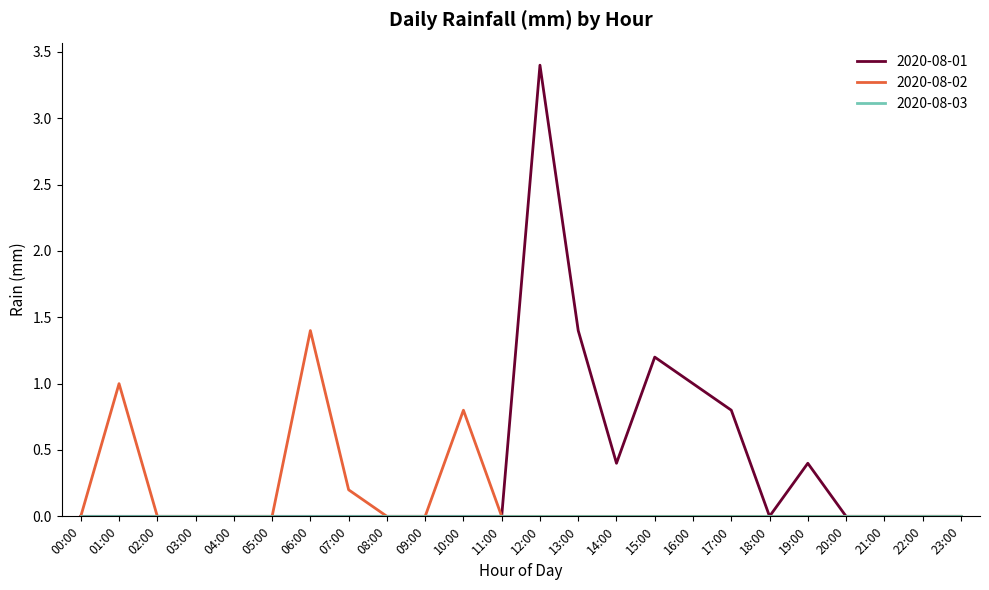

True or false: 2020-08-02 has a value of 0.0 at 12:00.

True